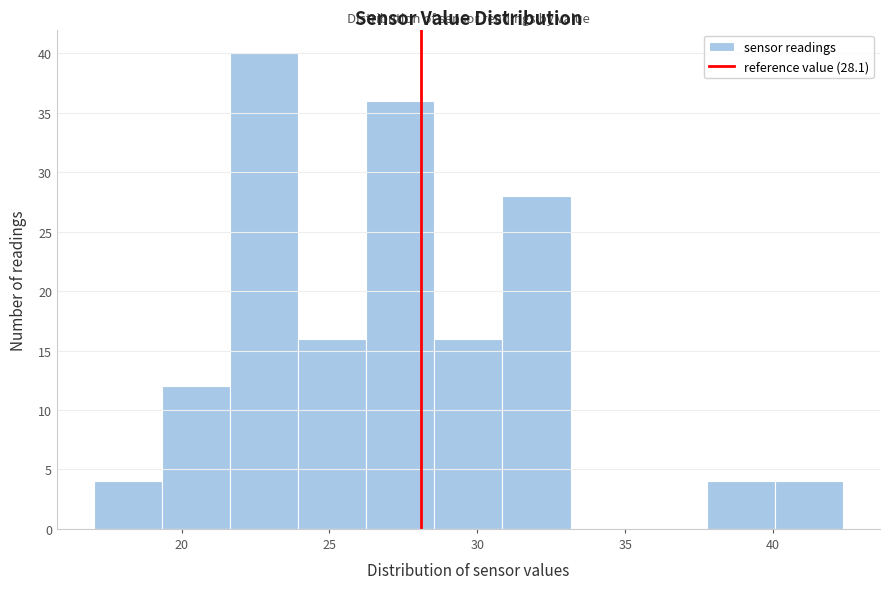

Which range on the x-axis has the tallest bar?

21.65 to 23.95